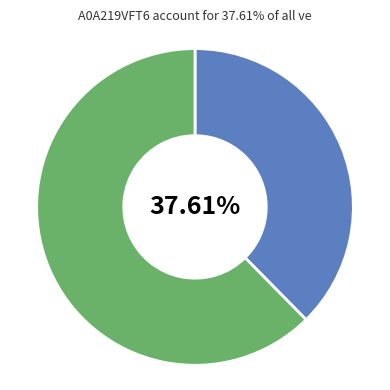

Is there any slice that represents more than half of the pie?

Yes